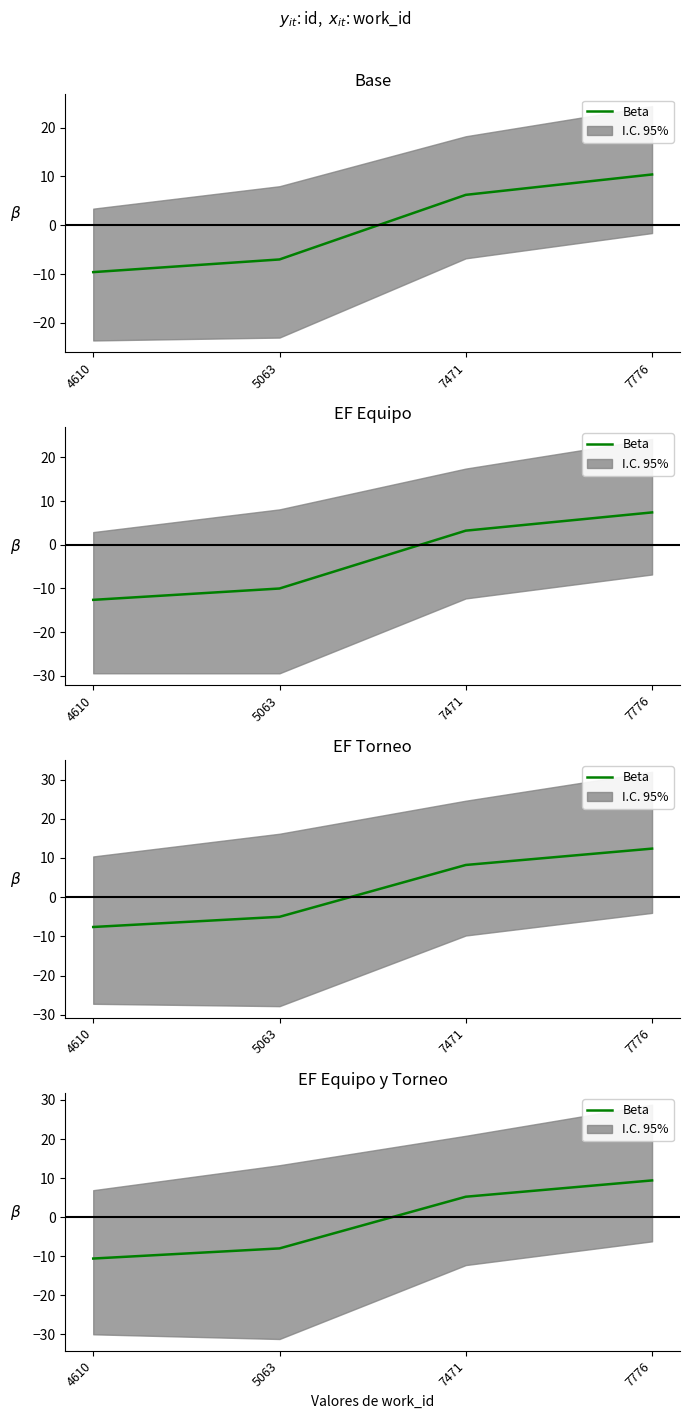

List the labels in order of value, largest first.

7776, 7471, 5063, 4610